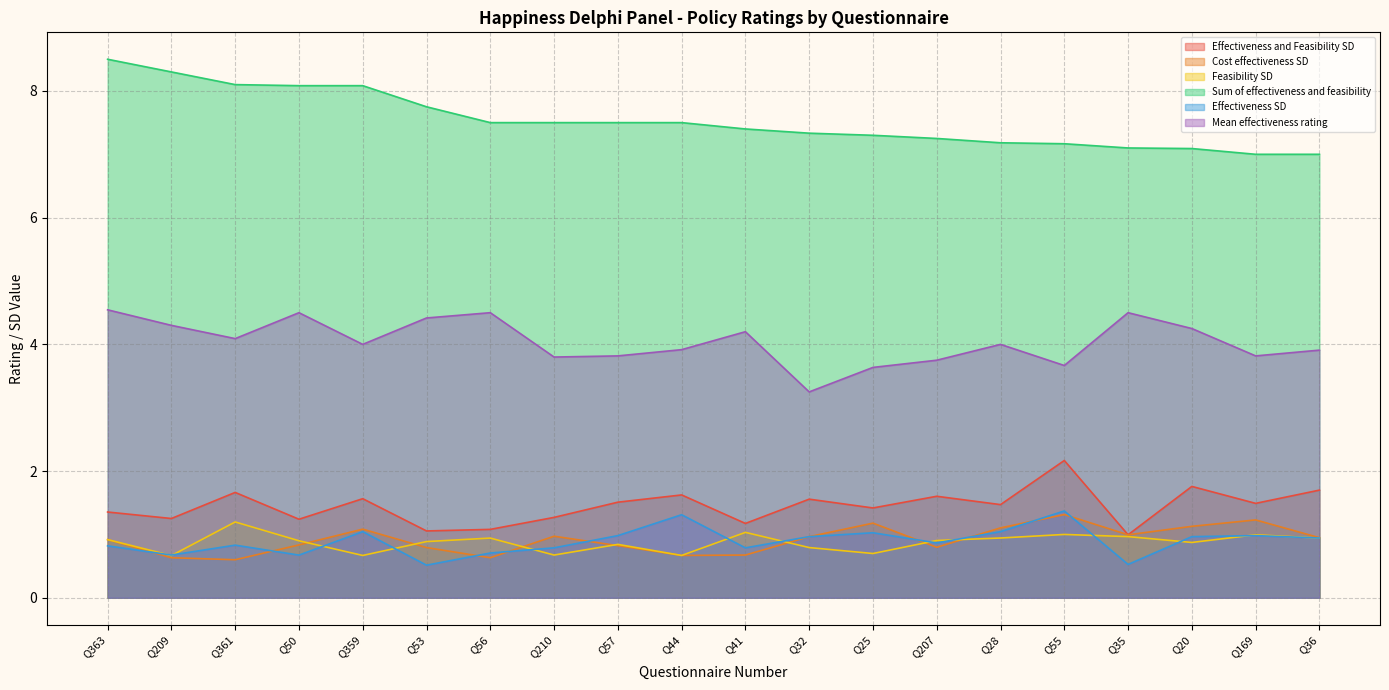

At which category does the chart reach its minimum across all series?

Q53